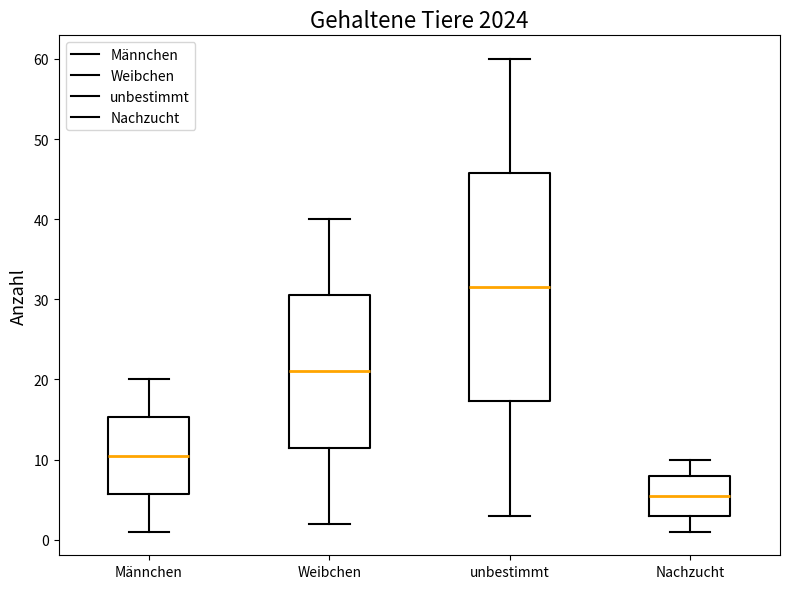

Reading left to right, read every box against the y-axis: the position of its median line, the range the box covers, and the ends of its whiskers. The values are not printed on the chart, so give them approximately, as read against the axis.

Männchen: median 11, box 6 to 15, whiskers 1 to 20
Weibchen: median 21, box 12 to 31, whiskers 2 to 40
unbestimmt: median 32, box 17 to 46, whiskers 3 to 60
Nachzucht: median 6, box 3 to 8, whiskers 1 to 10